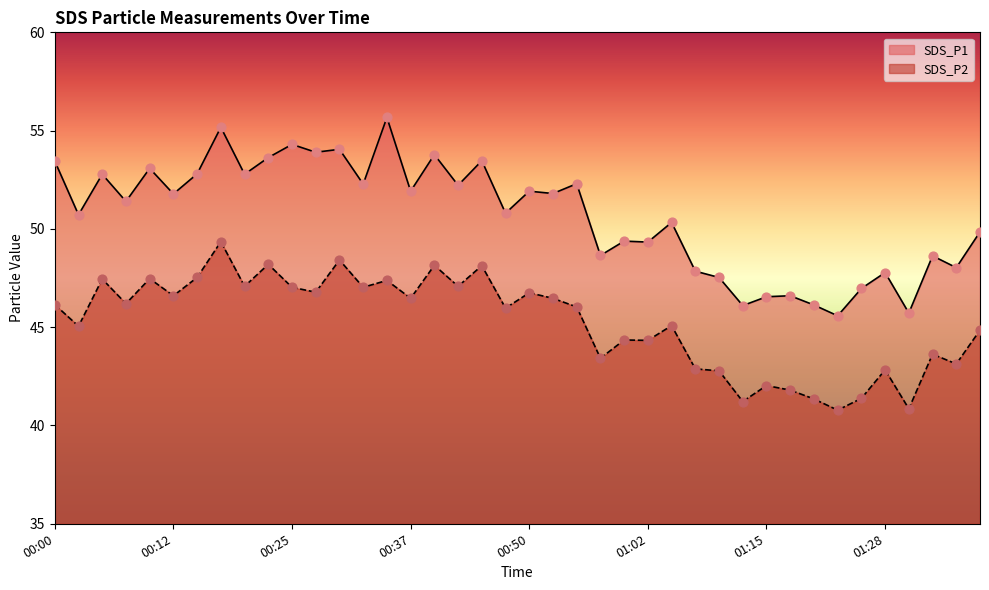

Which series contains the highest Y value?

SDS_P1